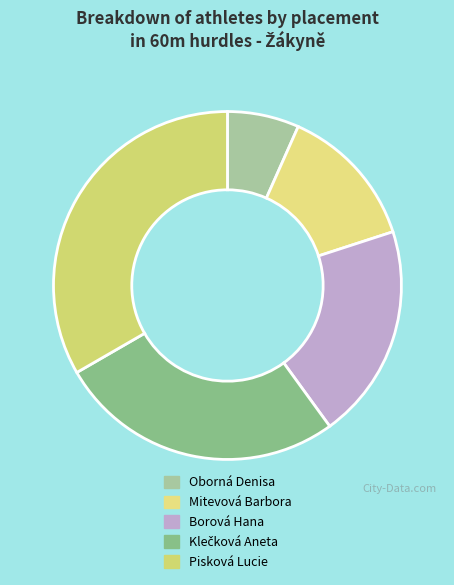

Between Borová Hana and Oborná Denisa, which is larger?

Borová Hana